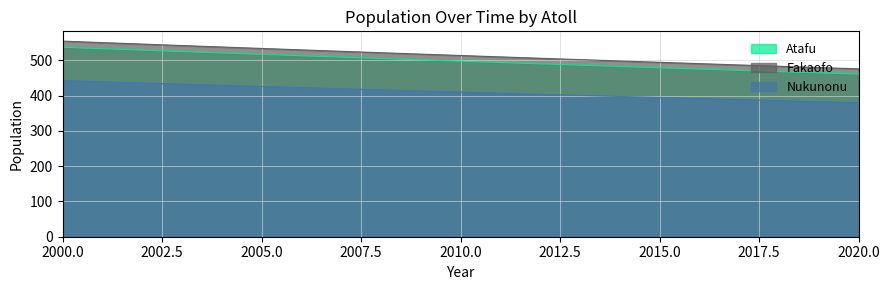

Rank the series by their average value, from highest to lowest.

Fakaofo, Atafu, Nukunonu